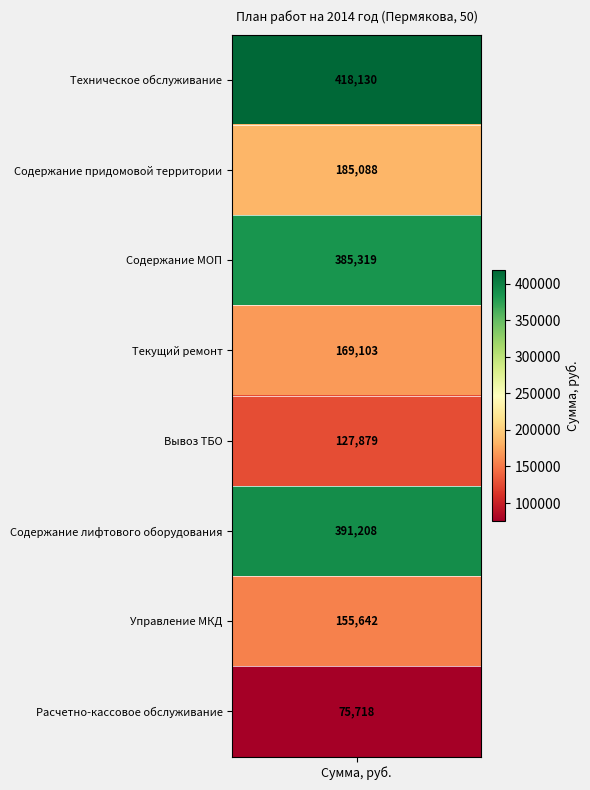

Reading left to right, transcribe all the data shown in this chart.

values=418130.1	1=185087.8	2=385319.1	3=169102.9	4=127878.8	5=391208.2	6=155642.0	7=75717.7